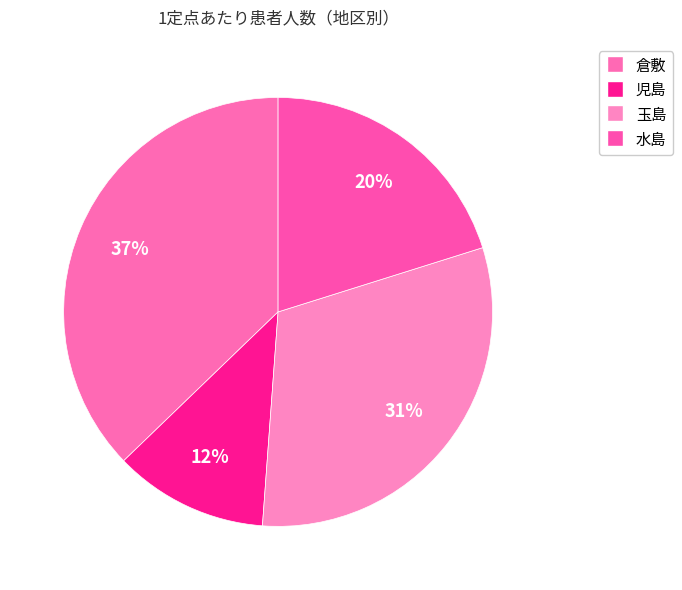

Does any single category account for the majority?

No